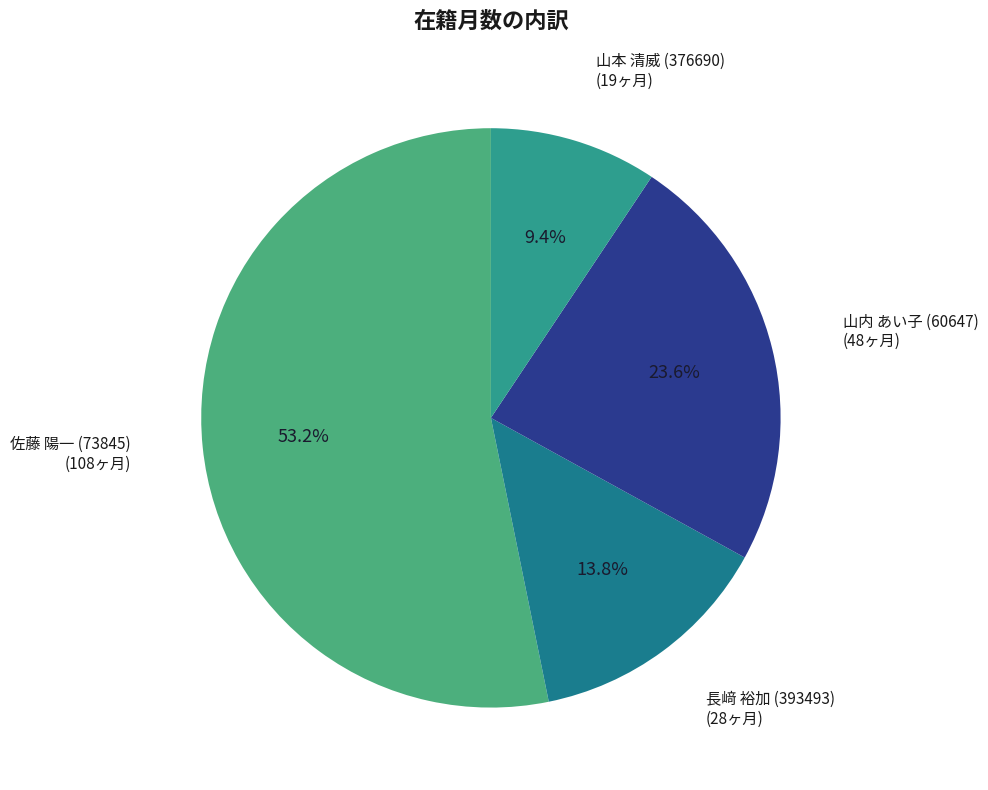

Which slice is the smallest?

山本 清威 (376690)